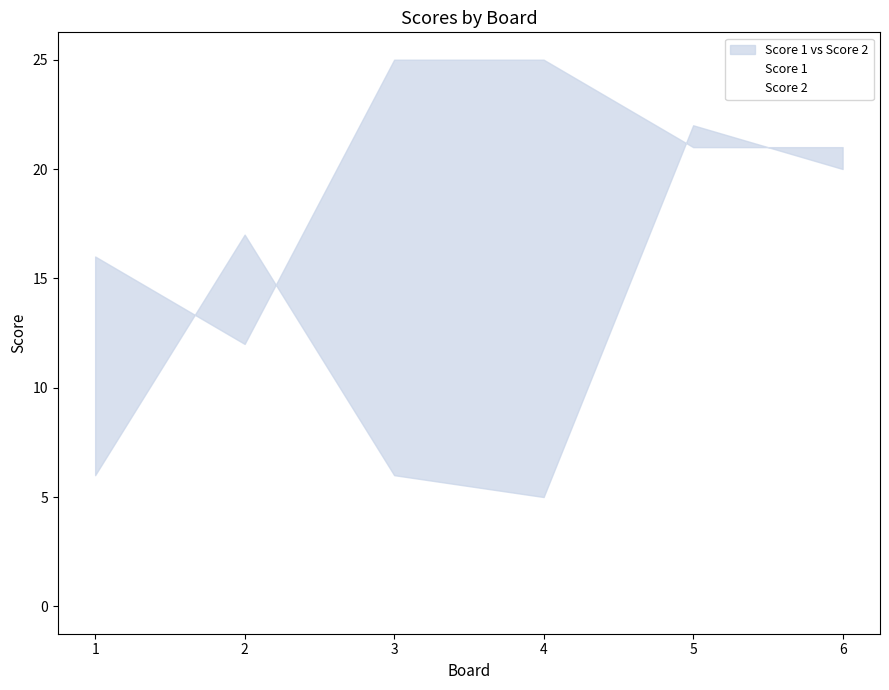

Between 3 and 6, which series saw the biggest shift?

Score 2